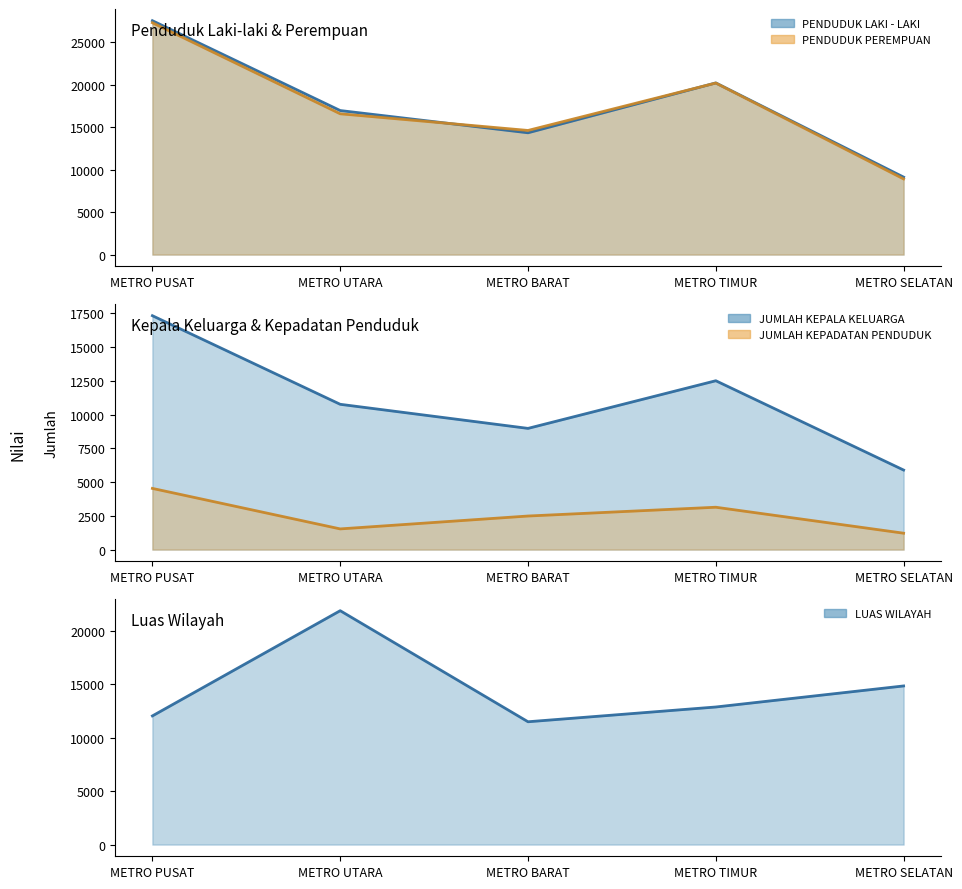

What is the difference between the maximum and minimum values in the JUMLAH KEPADATAN PENDUDUK series?

3319